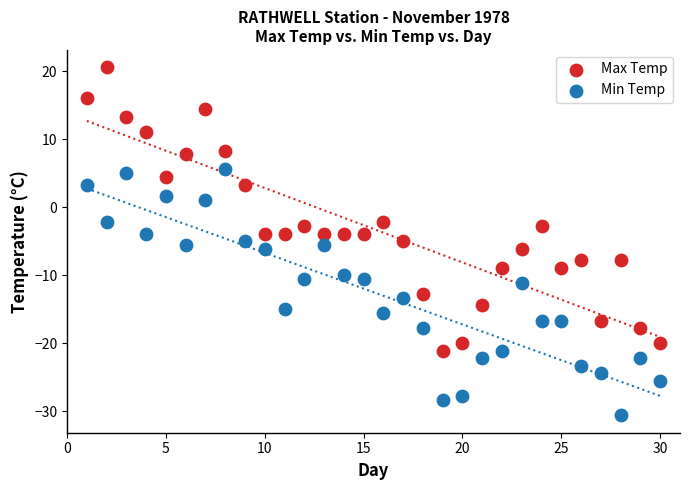

Which series has the widest spread of Y values?

Max Temp